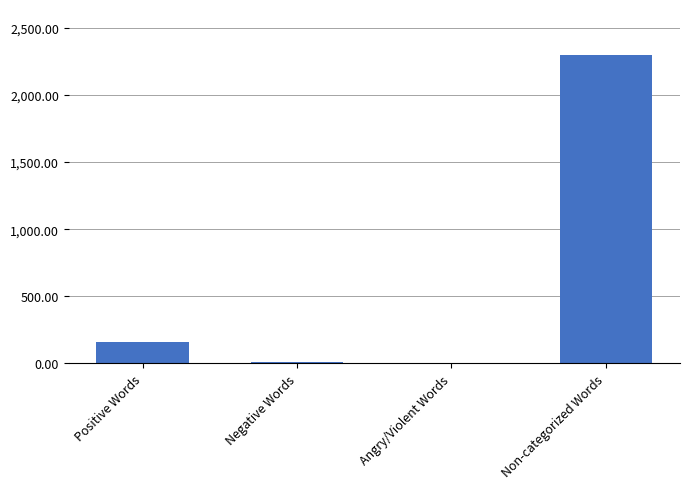

Reading right to left, what are all the values shown in this chart?

2296	0	13	161